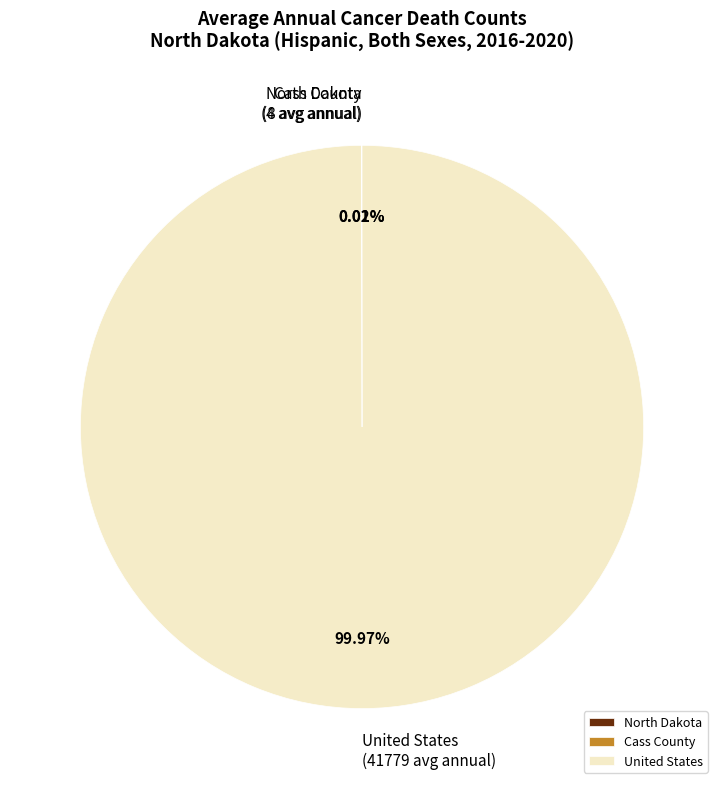

What is the majority slice?

United States